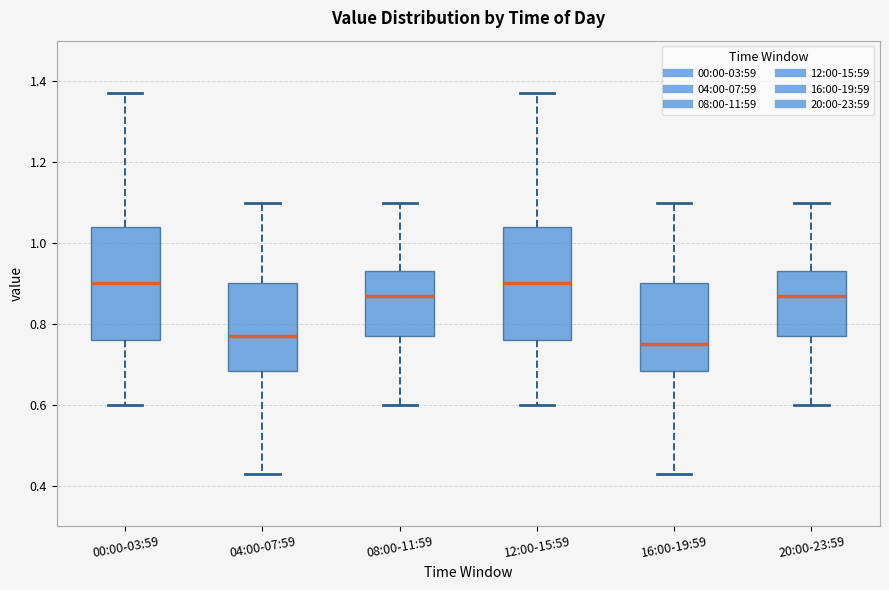

Reading left to right, transcribe this box plot: for each box, give where its median line is, the range the box spans, and where its two whiskers end, as read against the y-axis. The values are not printed on the chart, so give them approximately, as read against the axis.

00:00-03:59: median 0.90, box 0.76 to 1.04, whiskers 0.60 to 1.38
04:00-07:59: median 0.78, box 0.68 to 0.90, whiskers 0.44 to 1.10
08:00-11:59: median 0.88, box 0.78 to 0.94, whiskers 0.60 to 1.10
12:00-15:59: median 0.90, box 0.76 to 1.04, whiskers 0.60 to 1.38
16:00-19:59: median 0.76, box 0.68 to 0.90, whiskers 0.44 to 1.10
20:00-23:59: median 0.88, box 0.78 to 0.94, whiskers 0.60 to 1.10